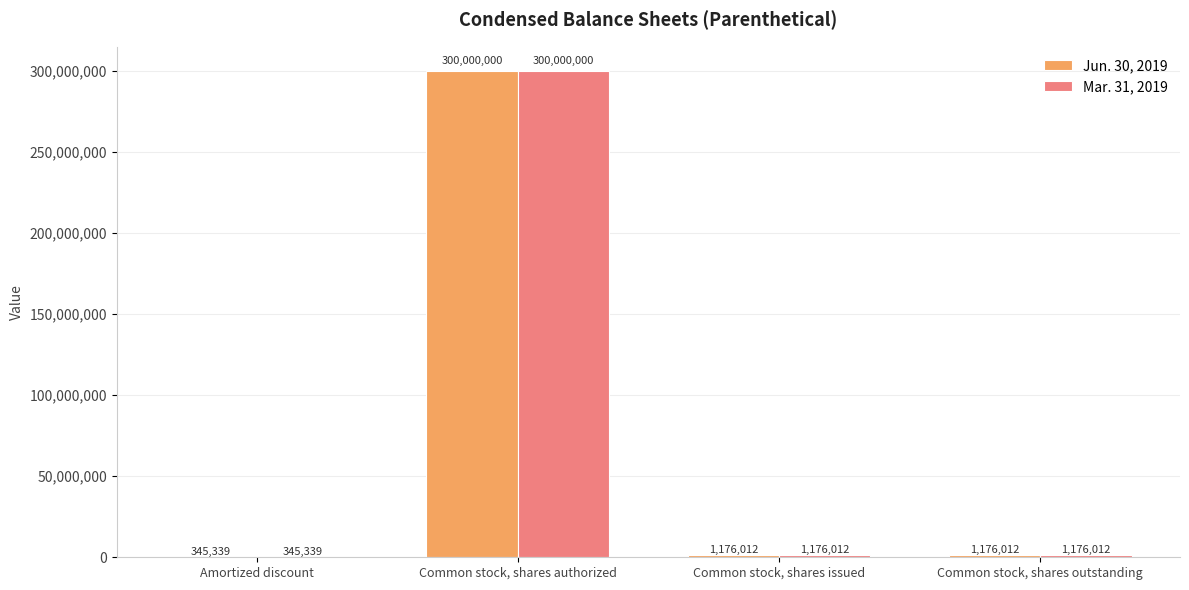

True or false: Jun. 30, 2019 has a value of 300000000 at Common stock, shares authorized.

True